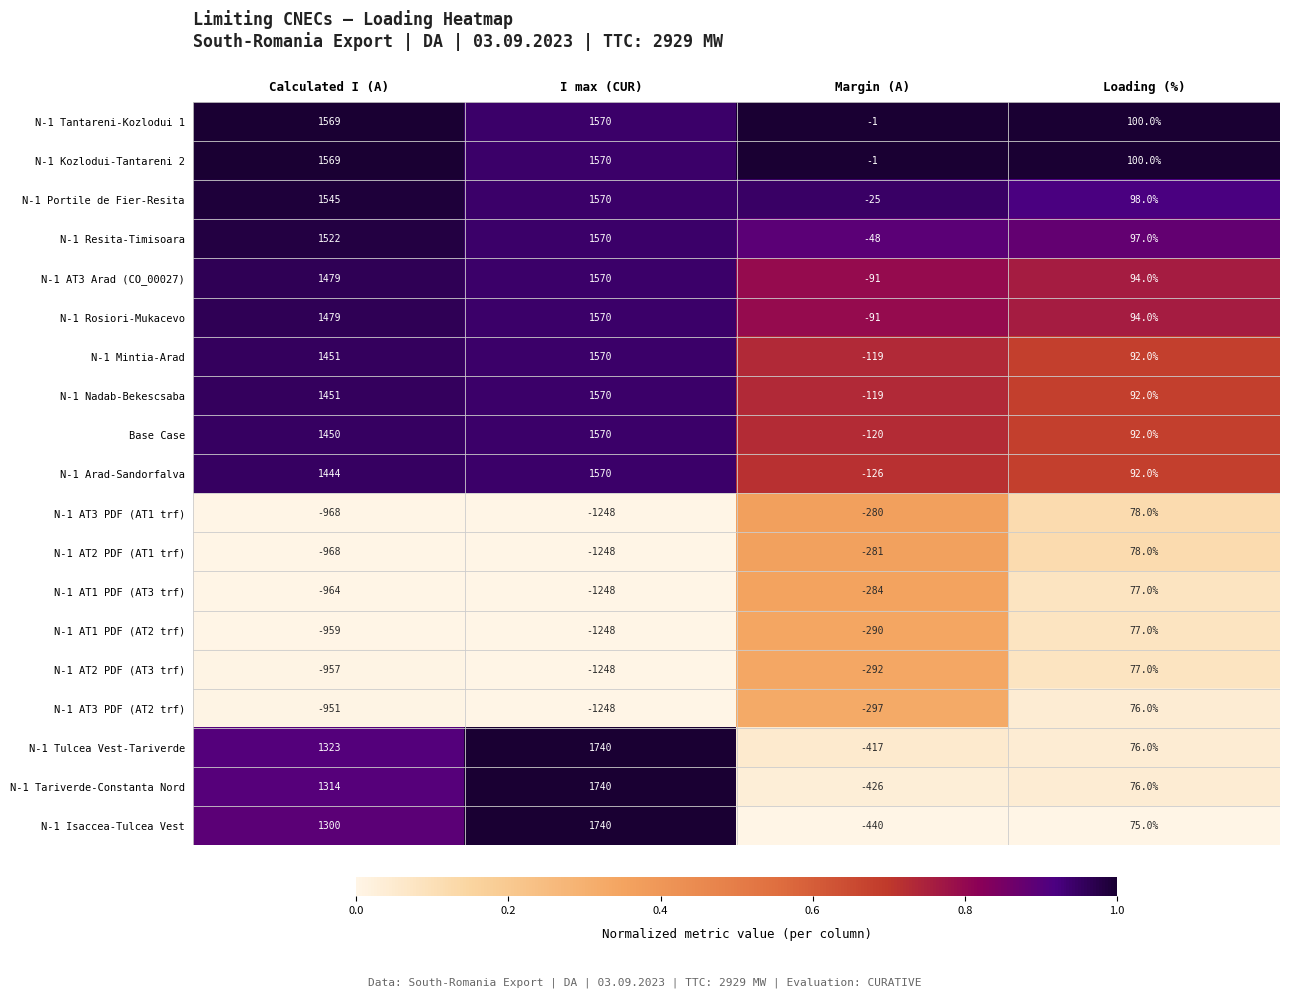

How many series are shown in this chart?

19